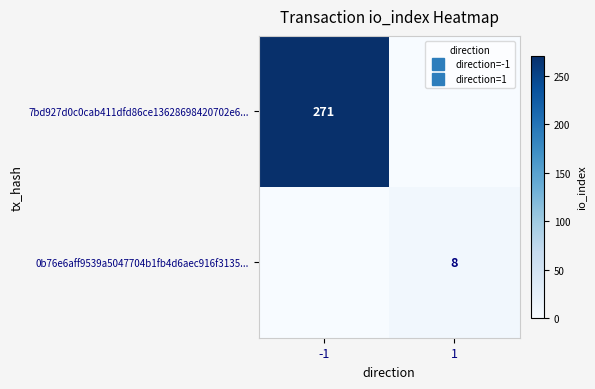

What is the sum of the 0b76e6aff9539a5047704b1fb4d6aec916f3135... values at -1 and 1?

8